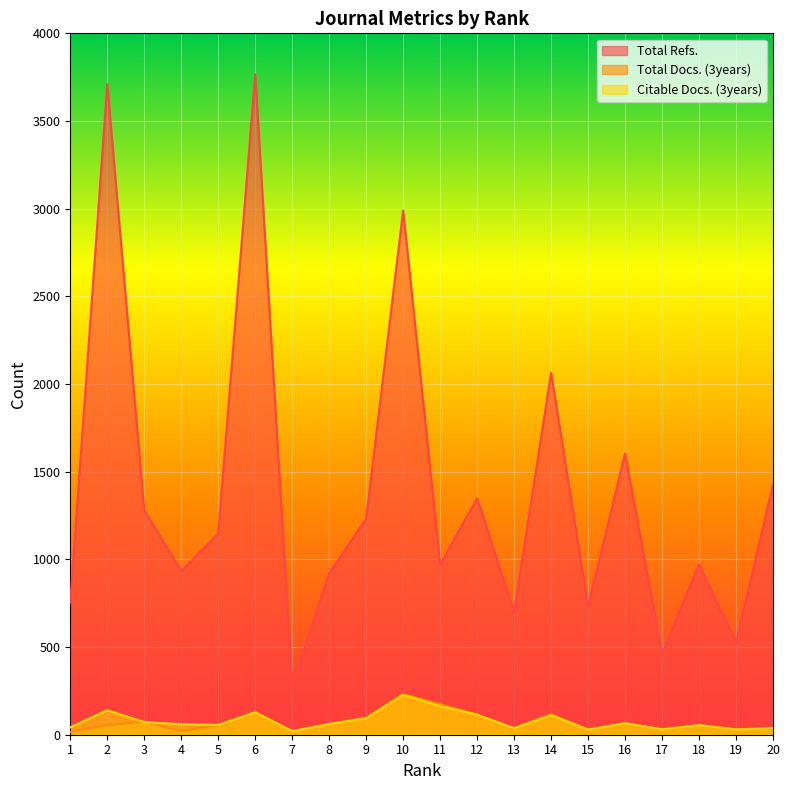

Reading left to right, what are all the values shown in this chart?

Total Refs.: 753	3709	1279	933	1146	3766	278	920	1232	2990	971	1348	698	2064	731	1603	460	972	525	1426
Total Docs. (3years): 16	55	75	21	56	129	21	62	97	231	174	115	38	117	30	67	31	55	31	38
Citable Docs. (3years): 42	140	72	60	56	128	20	61	94	228	163	114	37	111	29	65	31	54	30	38